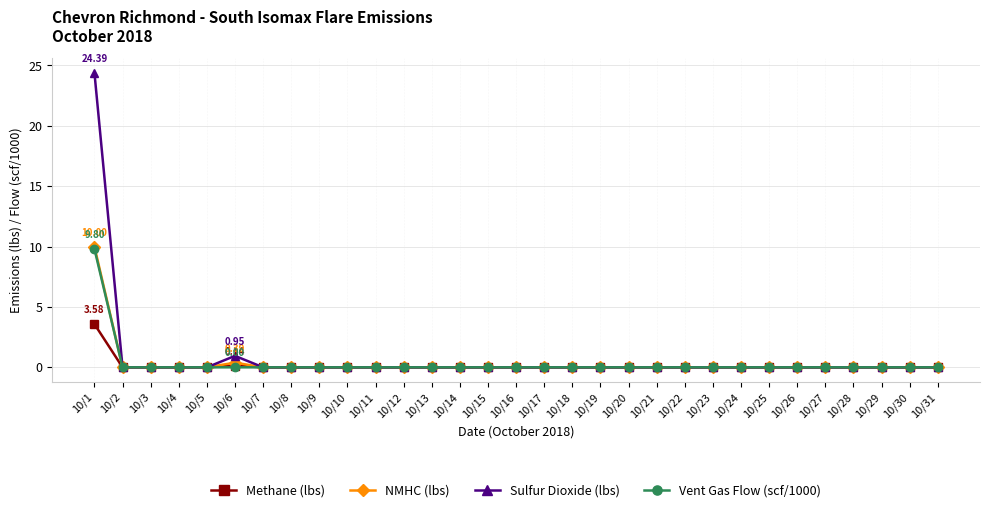

Which series has the widest spread of values?

Sulfur Dioxide (lbs)